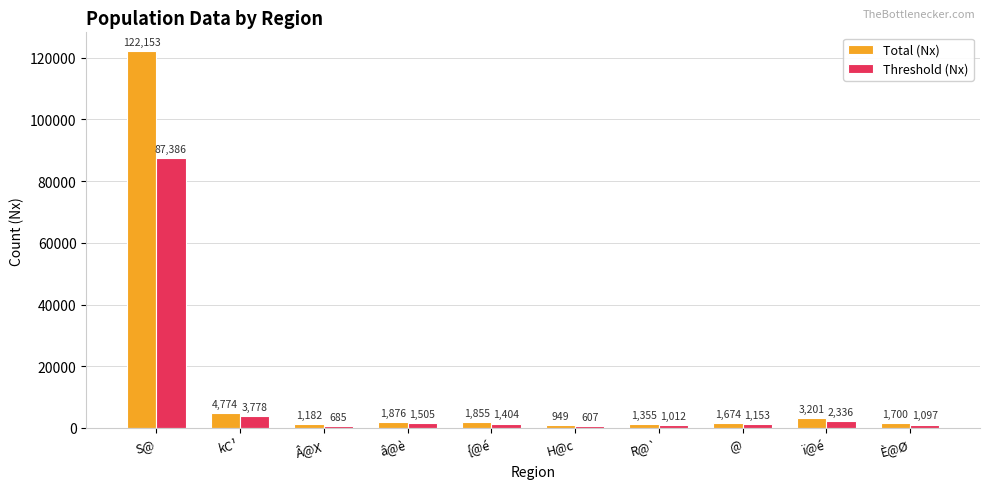

Reading left to right, list all the values displayed in this chart.

Total (Nx): S@=122153	kC¹=4774	Â@X=1182	â@è=1876	{@é=1855	H@c=949	R@`=1355	@=1674	ï@é=3201	È@Ø=1700
Threshold (Nx): S@=87386	kC¹=3778	Â@X=685	â@è=1505	{@é=1404	H@c=607	R@`=1012	@=1153	ï@é=2336	È@Ø=1097